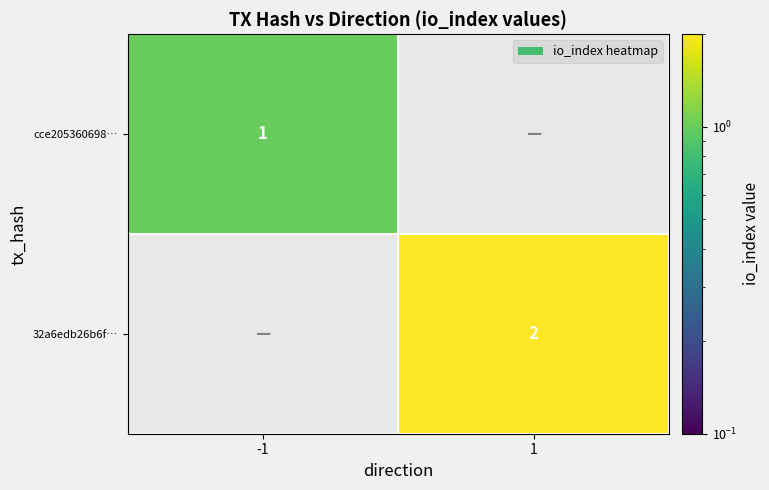

The value of cce205360698… at -1 is 0. True or false?

False